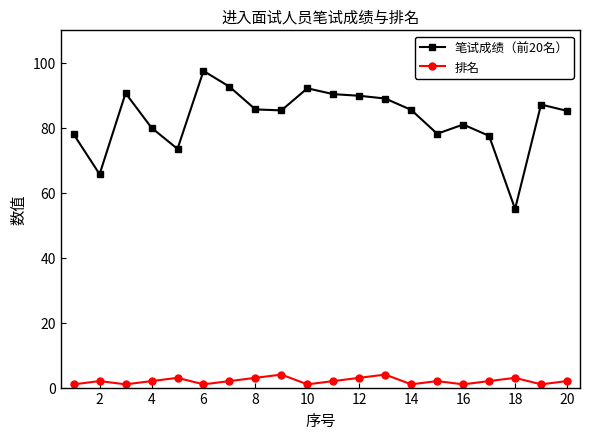

List the series in order of their peak value, lowest first.

排名, 笔试成绩（前20名）